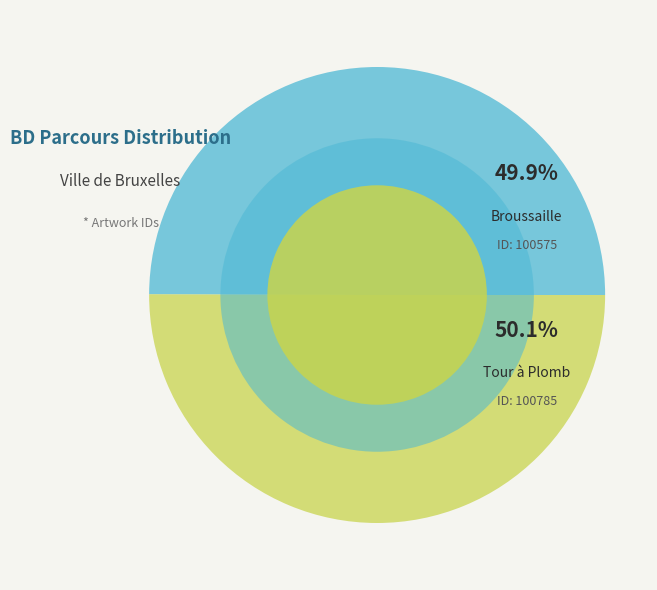

How many segments does this pie chart have?

2